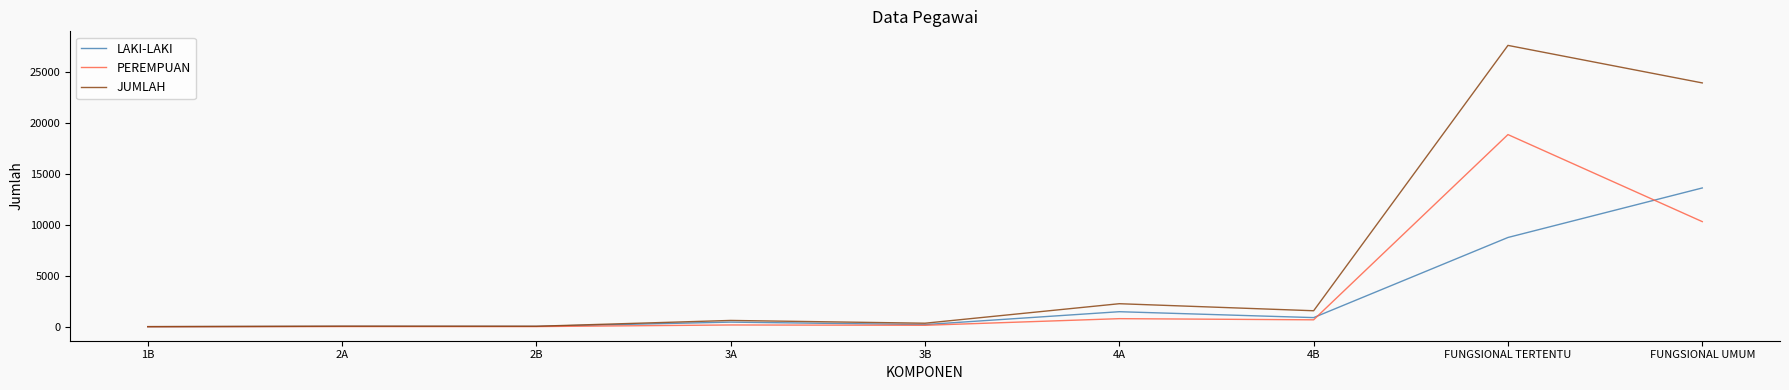

List the series in order of their peak value, highest first.

JUMLAH, PEREMPUAN, LAKI-LAKI